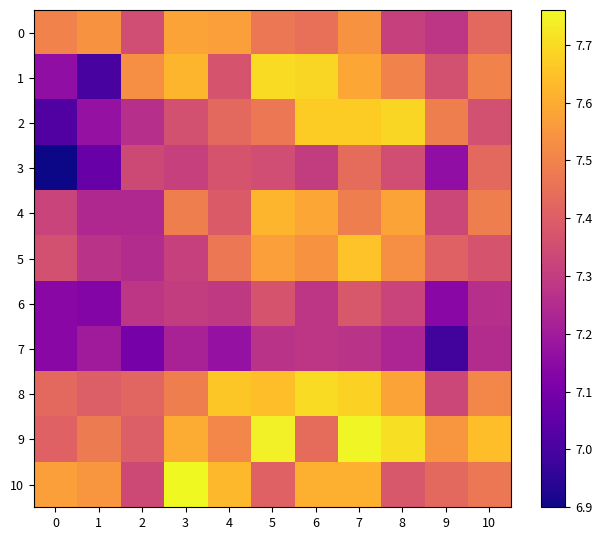

Reading left to right, list all the values displayed in this chart.

0: 0=7.5	1=7.5	2=7.3	3=7.6	4=7.6	5=7.5	6=7.5	7=7.5	8=7.3	9=7.3	10=7.4
1: 0=7.2	1=7.0	2=7.5	3=7.6	4=7.4	5=7.7	6=7.7	7=7.6	8=7.5	9=7.4	10=7.5
2: 0=7.0	1=7.2	2=7.3	3=7.4	4=7.4	5=7.5	6=7.7	7=7.7	8=7.7	9=7.5	10=7.4
3: 0=6.9	1=7.1	2=7.3	3=7.3	4=7.4	5=7.3	6=7.3	7=7.4	8=7.3	9=7.2	10=7.4
4: 0=7.3	1=7.2	2=7.2	3=7.5	4=7.4	5=7.6	6=7.6	7=7.5	8=7.6	9=7.3	10=7.5
5: 0=7.4	1=7.3	2=7.2	3=7.3	4=7.5	5=7.6	6=7.5	7=7.7	8=7.5	9=7.4	10=7.4
6: 0=7.1	1=7.1	2=7.3	3=7.3	4=7.3	5=7.4	6=7.3	7=7.4	8=7.3	9=7.1	10=7.3
7: 0=7.1	1=7.2	2=7.1	3=7.2	4=7.2	5=7.3	6=7.3	7=7.3	8=7.2	9=7.0	10=7.2
8: 0=7.4	1=7.4	2=7.4	3=7.5	4=7.7	5=7.6	6=7.7	7=7.7	8=7.6	9=7.3	10=7.5
9: 0=7.4	1=7.5	2=7.4	3=7.6	4=7.5	5=7.7	6=7.4	7=7.8	8=7.7	9=7.5	10=7.6
10: 0=7.6	1=7.5	2=7.3	3=7.8	4=7.6	5=7.4	6=7.6	7=7.6	8=7.4	9=7.4	10=7.5